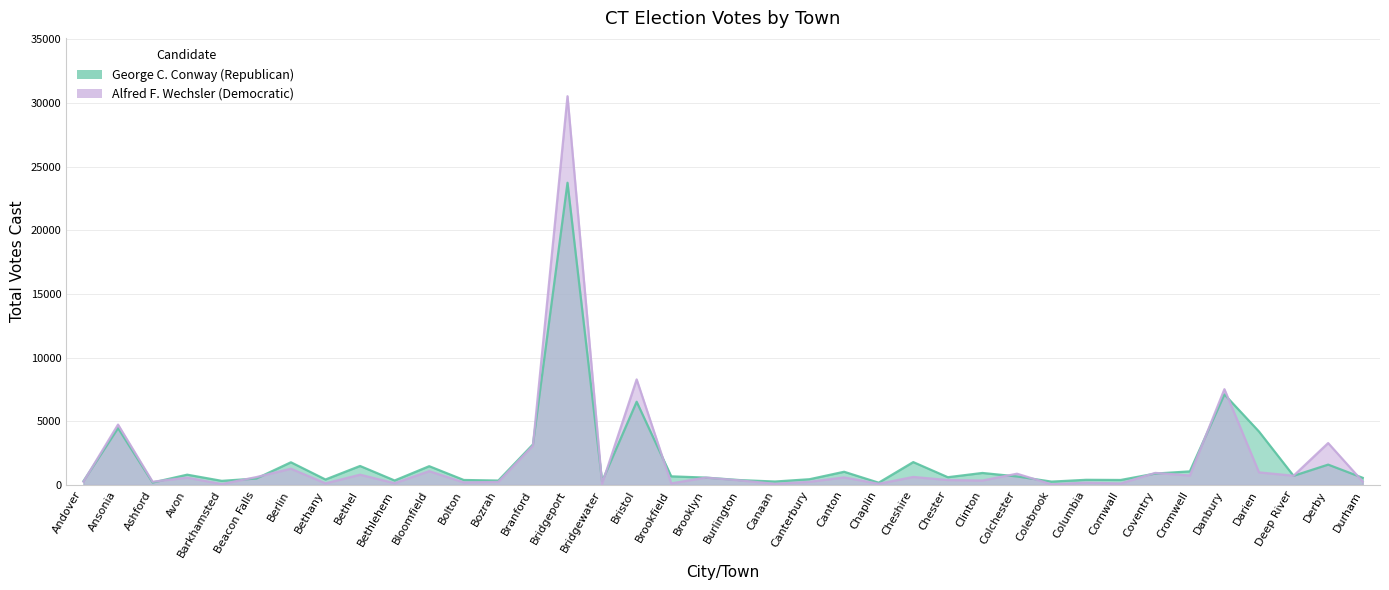

The value of George C. Conway (Republican) at Bethany is 236. True or false?

False